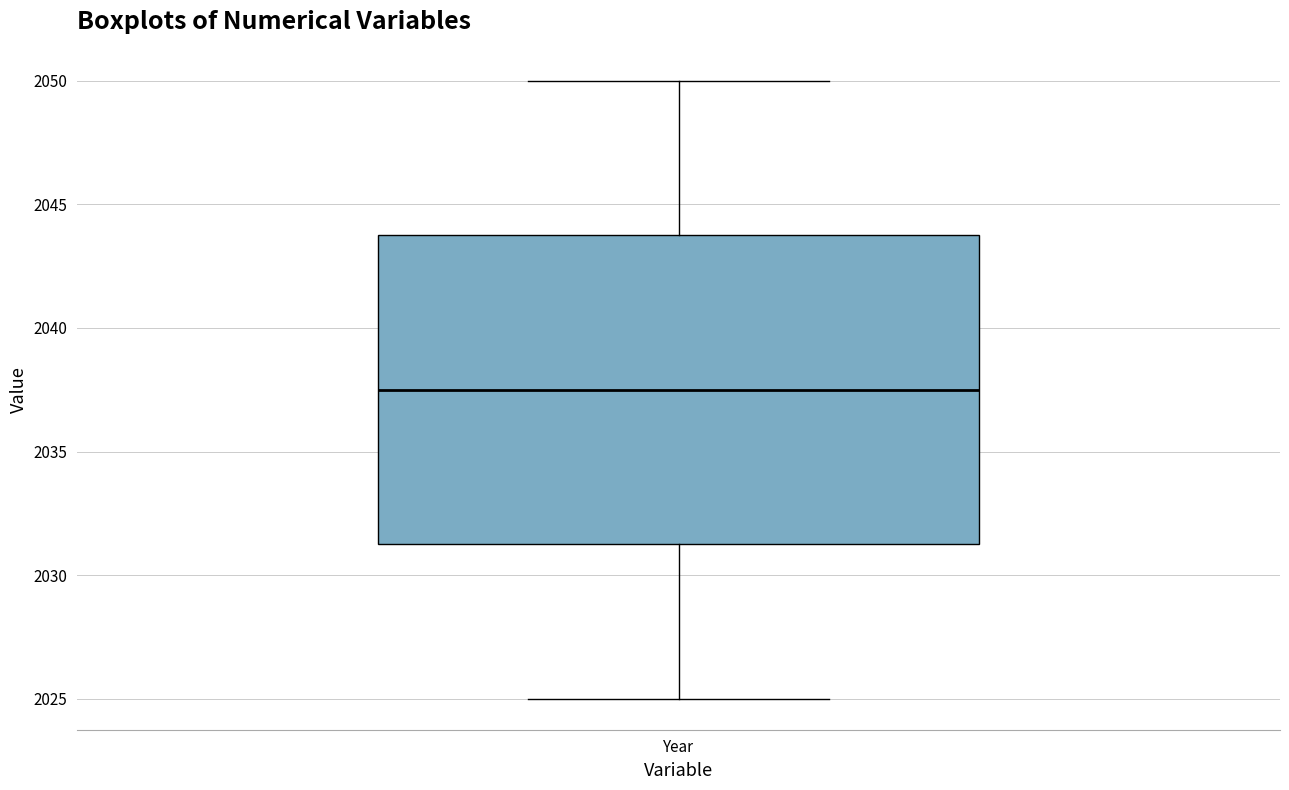

Read this box plot against the y-axis: the position of the median line, the range covered by the box, and the ends of both whiskers. The values are not printed on the chart, so give them approximately, as read against the axis.

median 2037.5, box 2031.5 to 2044.0, whiskers 2025.0 to 2050.0